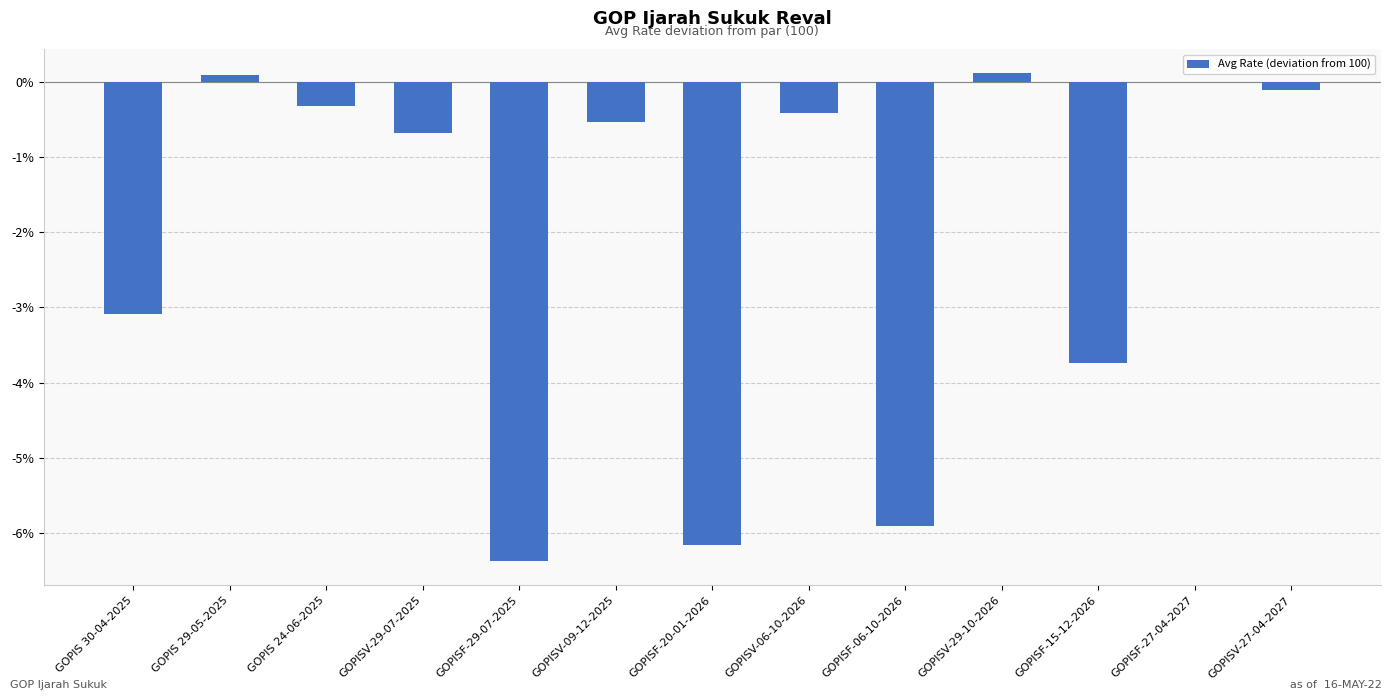

What is the sum of the values at GOPISV-06-10-2026 and GOPISF-06-10-2026?

-6.3